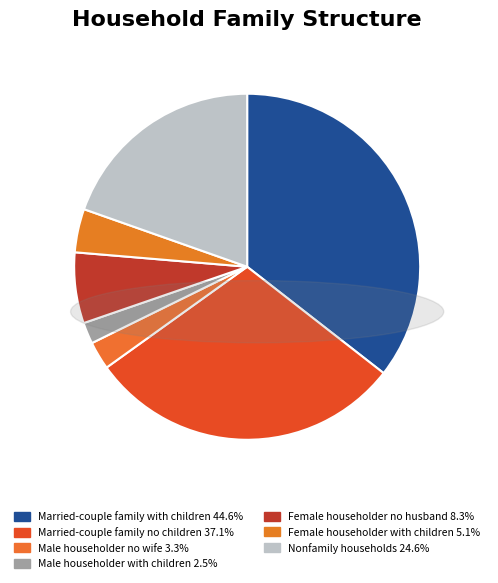

Rank the categories by value from highest to lowest.

Married-couple family
with children 44.6%, Married-couple family
no children 37.1%, Nonfamily households 24.6%, Female householder
no husband 8.3%, Female householder
with children 5.1%, Male householder
no wife 3.3%, Male householder
with children 2.5%